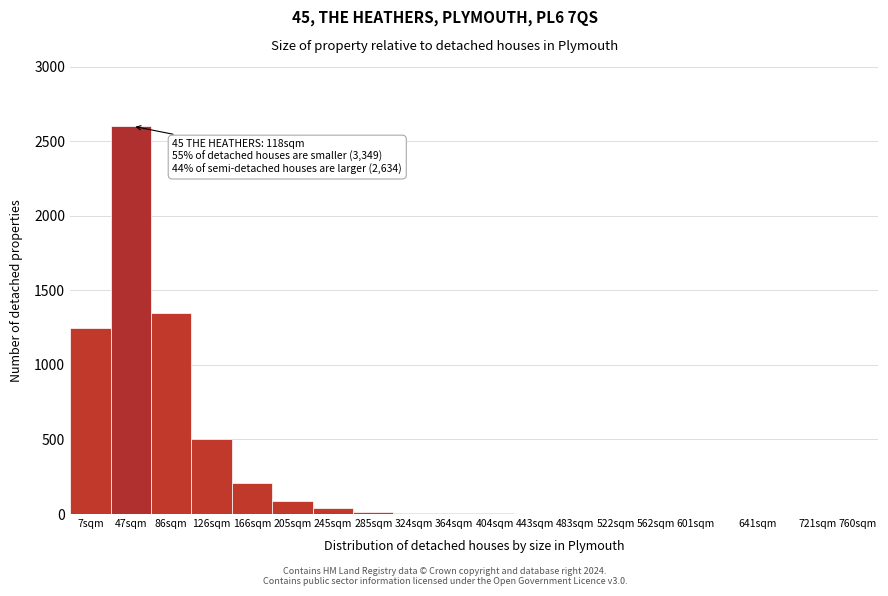

Which category has the highest value across all series?

47sqm